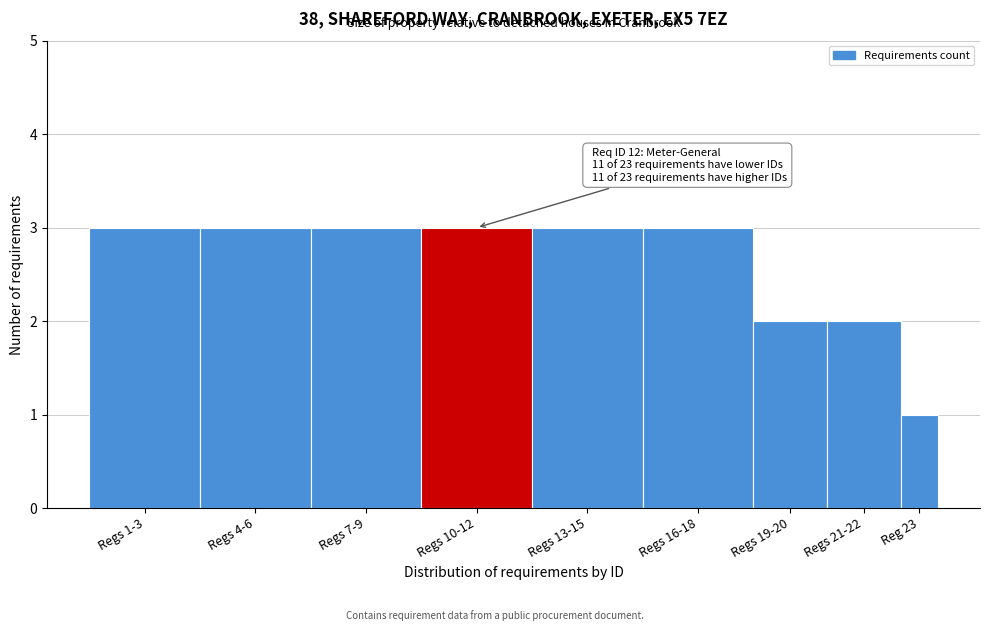

Reading right to left, what are all the values shown in this chart?

1	2	2	3	3	3	3	3	3